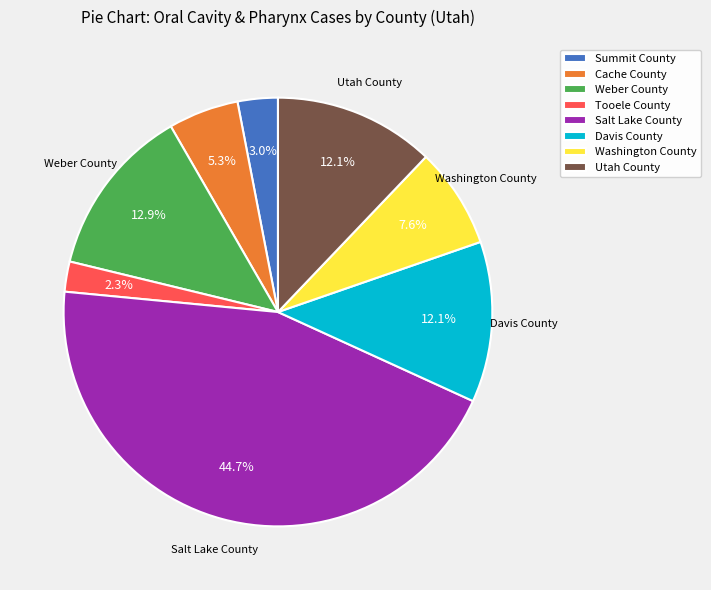

What is the smallest slice in the pie chart?

Tooele County